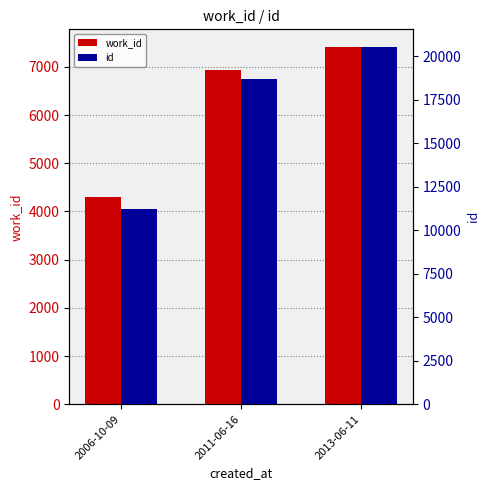

The value of work_id at 2013-06-11 is 11134. True or false?

False